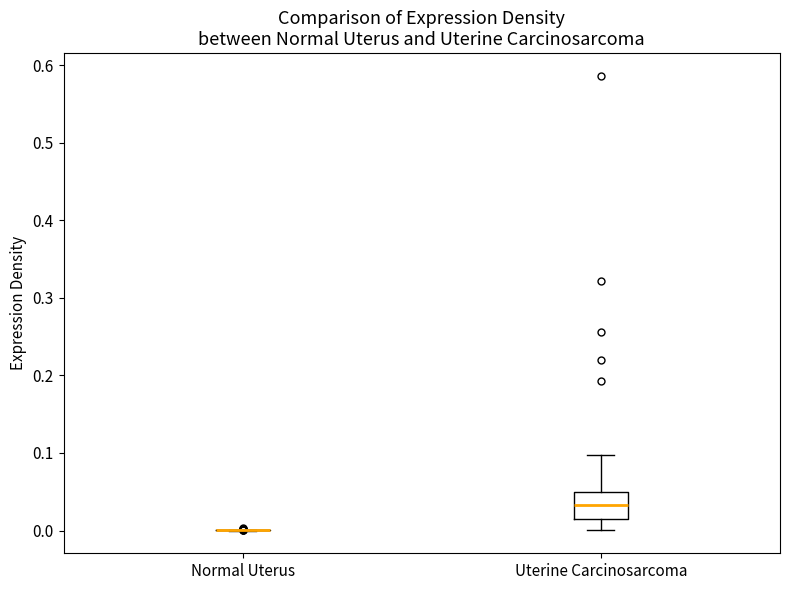

Reading left to right, read every box against the y-axis: the position of its median line, the range the box covers, and the ends of its whiskers. The values are not printed on the chart, so give them approximately, as read against the axis.

Normal Uterus: box collapsed to a line at 0.00, whiskers 0.00 to 0.00
Uterine Carcinosarcoma: median 0.03, box 0.01 to 0.05, whiskers 0.00 to 0.10